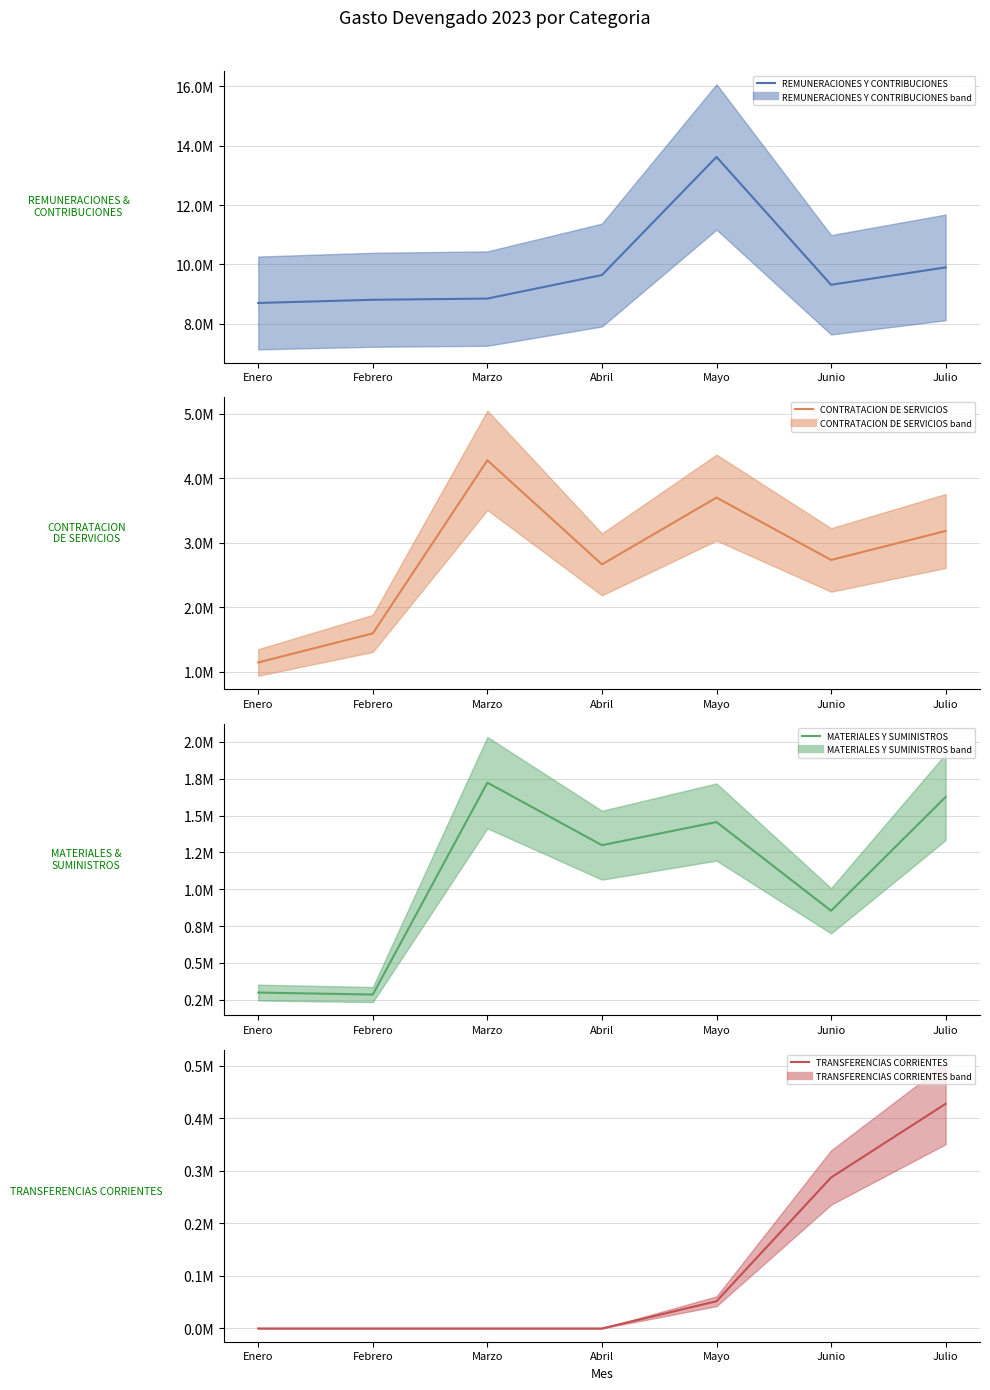

True or false: CONTRATACION DE SERVICIOS (mean) and TRANSFERENCIAS CORRIENTES (mean) cross at least once.

False